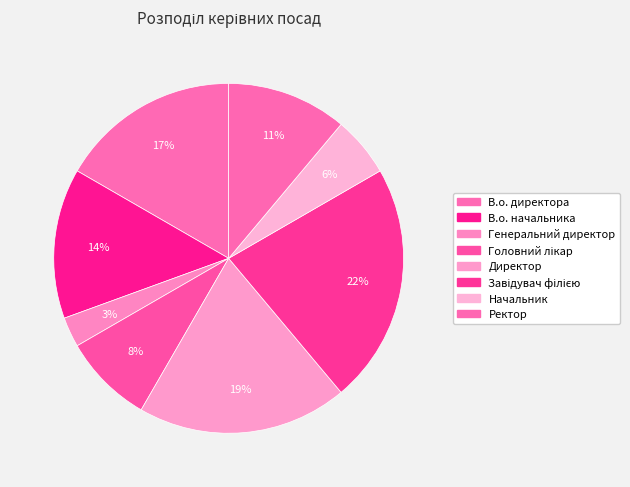

What is the change in value from Головний лікар to Директор?

+4